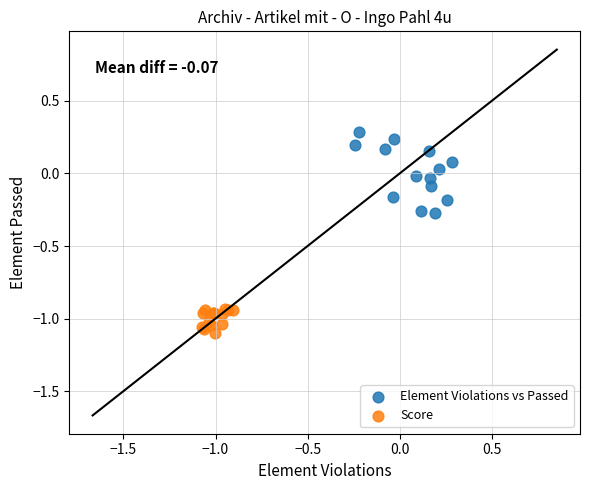

Which series contains the lowest Y value?

Score